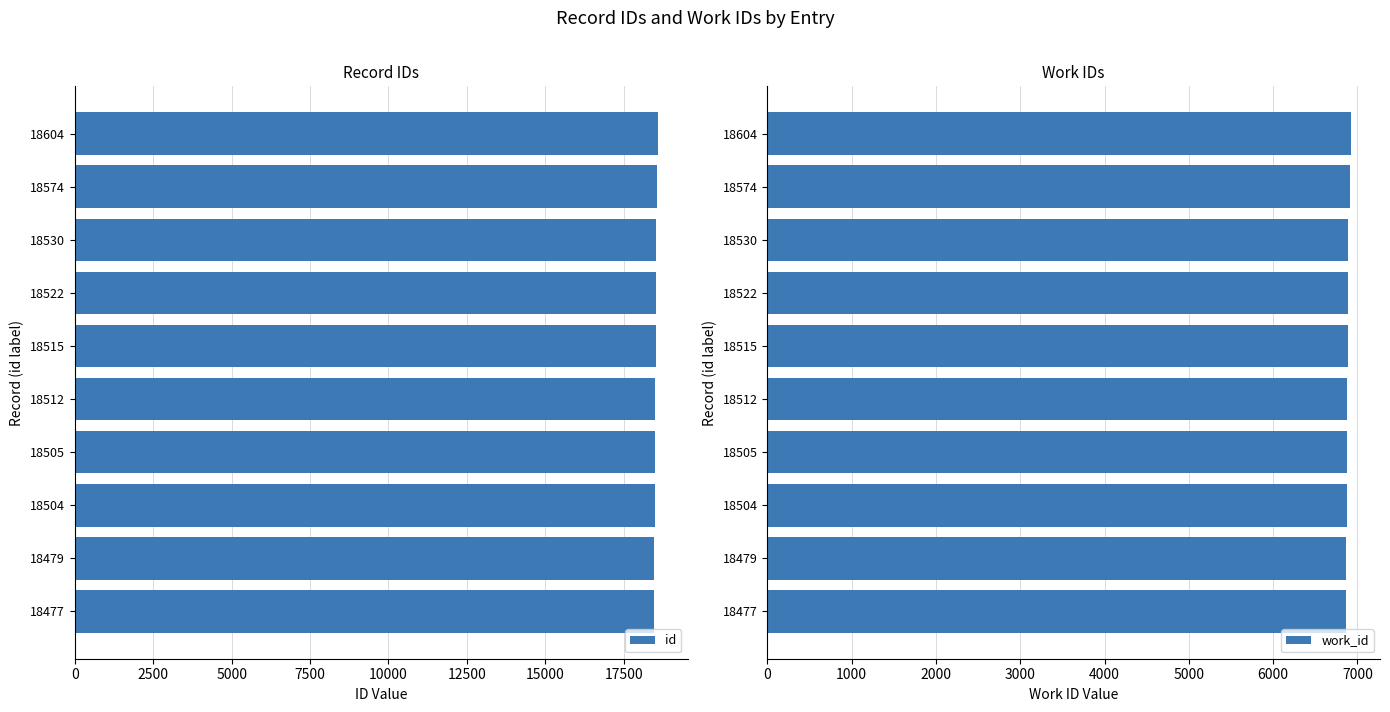

What is the maximum value for work_id?

6922